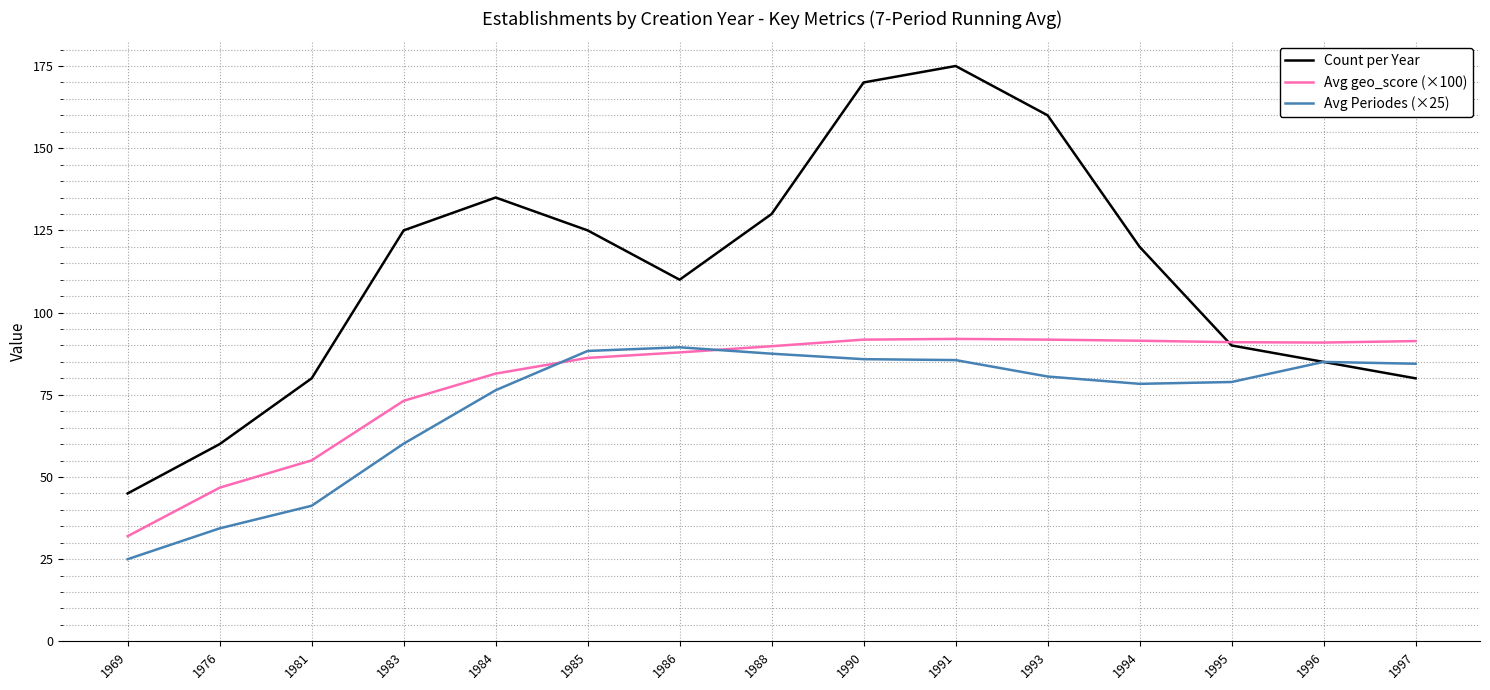

Is it true that Count per Year equals 239.6 at 1984?

False